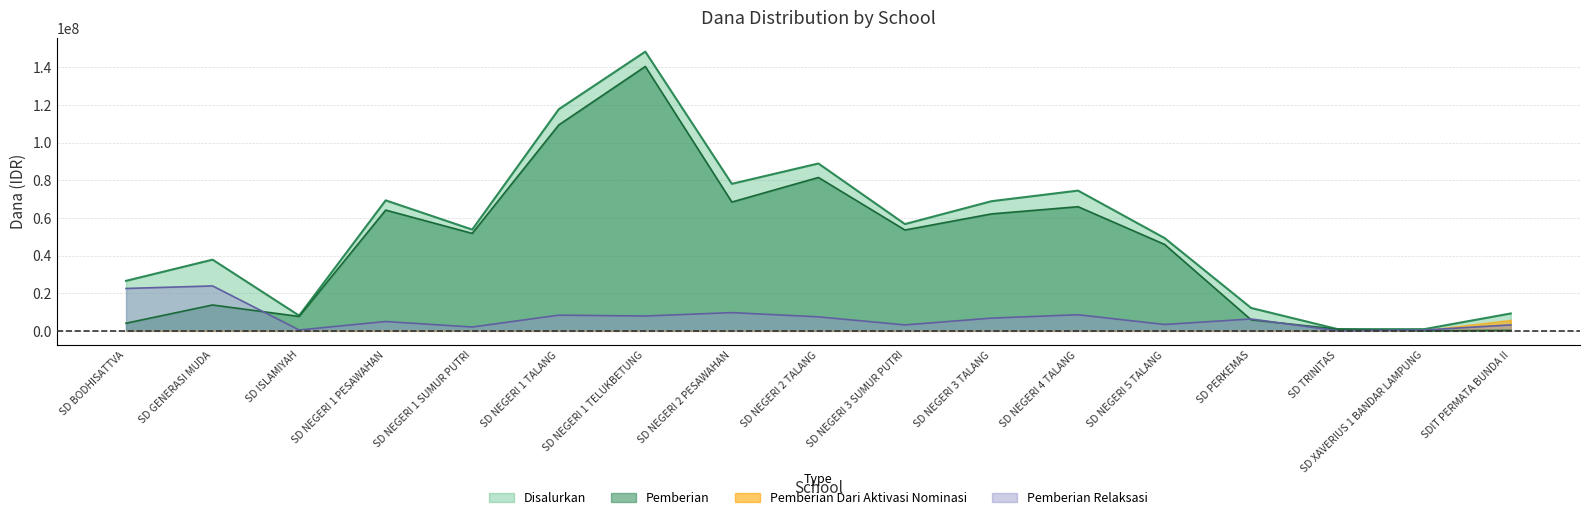

True or false: Pemberian has a value of 4400125 at SD GENERASI MUDA.

False